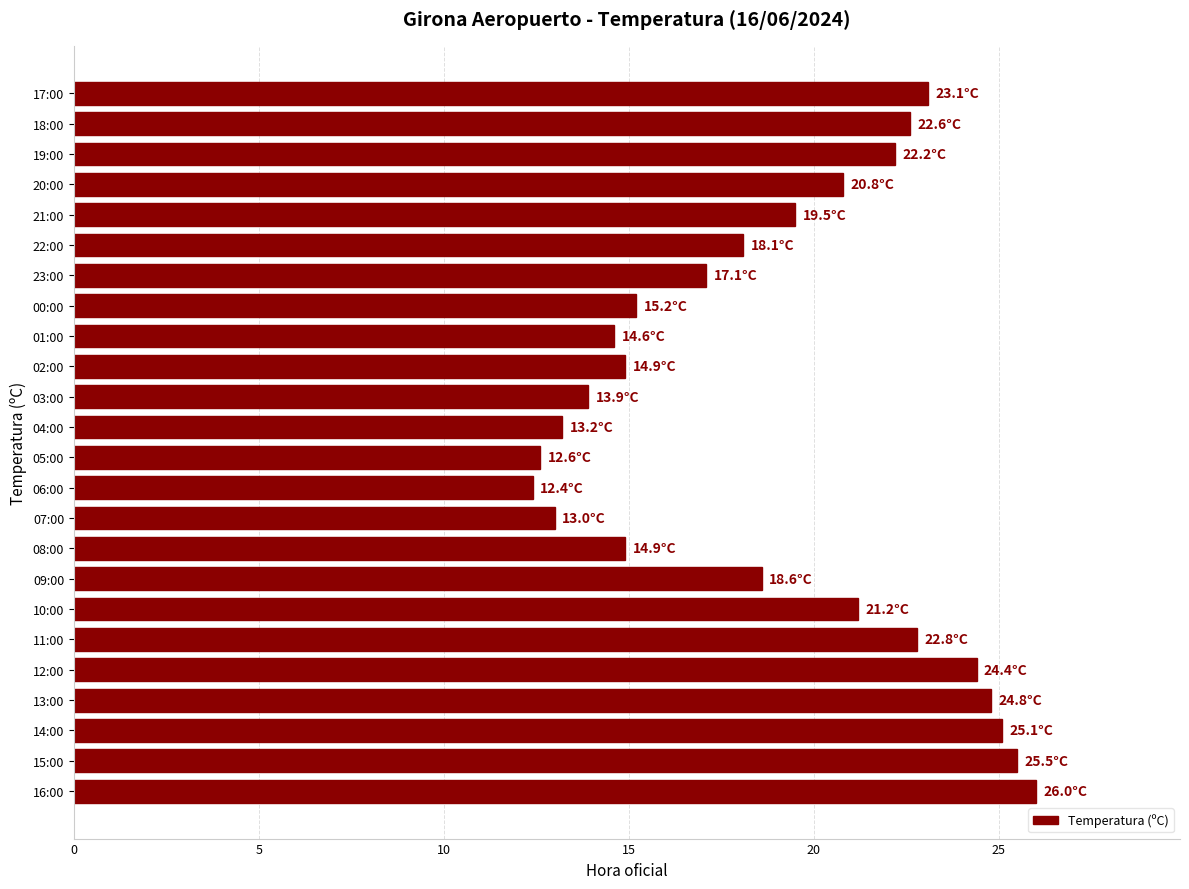

Count the number of categories in the chart.

24